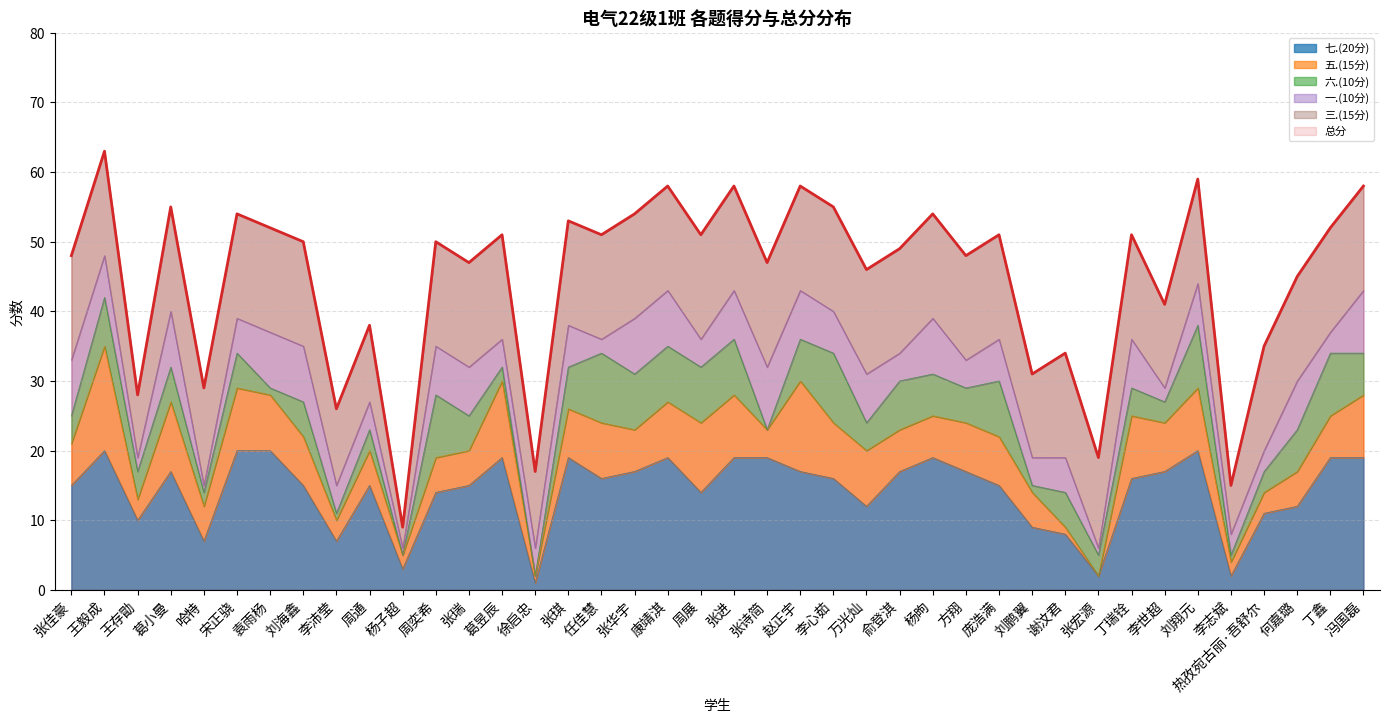

Reading right to left, what are all the values shown in this chart?

总分: 冯国磊=58	丁鑫=52	何嘉璐=45	热孜宛古丽·吾舒尔=35	李志斌=15	刘翔元=59	李世超=41	丁瑞铨=51	张宏源=19	谢汶君=34	刘鹏翼=31	庞浩满=51	方翔=48	杨昫=54	俞登淇=49	万光灿=46	李心茹=55	赵正宇=58	张诗简=47	张进=58	周展=51	康靖淇=58	张华宇=54	任佳慧=51	张琪=53	徐启忠=17	葛昱辰=51	张瑞=47	周奕希=50	杨子超=9	周通=38	李沛莹=26	刘海鑫=50	袁雨杨=52	宋正骁=54	哈特=29	葛小曼=55	王存勖=28	王毅成=63	张佳豪=48
七.(20分): 冯国磊=19	丁鑫=19	何嘉璐=12	热孜宛古丽·吾舒尔=11	李志斌=2	刘翔元=20	李世超=17	丁瑞铨=16	张宏源=2	谢汶君=8	刘鹏翼=9	庞浩满=15	方翔=17	杨昫=19	俞登淇=17	万光灿=12	李心茹=16	赵正宇=17	张诗简=19	张进=19	周展=14	康靖淇=19	张华宇=17	任佳慧=16	张琪=19	徐启忠=1	葛昱辰=19	张瑞=15	周奕希=14	杨子超=3	周通=15	李沛莹=7	刘海鑫=15	袁雨杨=20	宋正骁=20	哈特=7	葛小曼=17	王存勖=10	王毅成=20	张佳豪=15
五.(15分): 冯国磊=9	丁鑫=6	何嘉璐=5	热孜宛古丽·吾舒尔=3	李志斌=2	刘翔元=9	李世超=7	丁瑞铨=9	张宏源=0	谢汶君=1	刘鹏翼=5	庞浩满=7	方翔=7	杨昫=6	俞登淇=6	万光灿=8	李心茹=8	赵正宇=13	张诗简=4	张进=9	周展=10	康靖淇=8	张华宇=6	任佳慧=8	张琪=7	徐启忠=1	葛昱辰=11	张瑞=5	周奕希=5	杨子超=2	周通=5	李沛莹=3	刘海鑫=7	袁雨杨=8	宋正骁=9	哈特=5	葛小曼=10	王存勖=3	王毅成=15	张佳豪=6
六.(10分): 冯国磊=6	丁鑫=9	何嘉璐=6	热孜宛古丽·吾舒尔=3	李志斌=1	刘翔元=9	李世超=3	丁瑞铨=4	张宏源=3	谢汶君=5	刘鹏翼=1	庞浩满=8	方翔=5	杨昫=6	俞登淇=7	万光灿=4	李心茹=10	赵正宇=6	张诗简=0	张进=8	周展=8	康靖淇=8	张华宇=8	任佳慧=10	张琪=6	徐启忠=0	葛昱辰=2	张瑞=5	周奕希=9	杨子超=0	周通=3	李沛莹=1	刘海鑫=5	袁雨杨=1	宋正骁=5	哈特=2	葛小曼=5	王存勖=4	王毅成=7	张佳豪=4
一.(10分): 冯国磊=9	丁鑫=3	何嘉璐=7	热孜宛古丽·吾舒尔=3	李志斌=3	刘翔元=6	李世超=2	丁瑞铨=7	张宏源=1	谢汶君=5	刘鹏翼=4	庞浩满=6	方翔=4	杨昫=8	俞登淇=4	万光灿=7	李心茹=6	赵正宇=7	张诗简=9	张进=7	周展=4	康靖淇=8	张华宇=8	任佳慧=2	张琪=6	徐启忠=4	葛昱辰=4	张瑞=7	周奕希=7	杨子超=1	周通=4	李沛莹=4	刘海鑫=8	袁雨杨=8	宋正骁=5	哈特=1	葛小曼=8	王存勖=2	王毅成=6	张佳豪=8
三.(15分): 冯国磊=15	丁鑫=15	何嘉璐=15	热孜宛古丽·吾舒尔=15	李志斌=7	刘翔元=15	李世超=12	丁瑞铨=15	张宏源=13	谢汶君=15	刘鹏翼=12	庞浩满=15	方翔=15	杨昫=15	俞登淇=15	万光灿=15	李心茹=15	赵正宇=15	张诗简=15	张进=15	周展=15	康靖淇=15	张华宇=15	任佳慧=15	张琪=15	徐启忠=11	葛昱辰=15	张瑞=15	周奕希=15	杨子超=3	周通=11	李沛莹=11	刘海鑫=15	袁雨杨=15	宋正骁=15	哈特=14	葛小曼=15	王存勖=9	王毅成=15	张佳豪=15